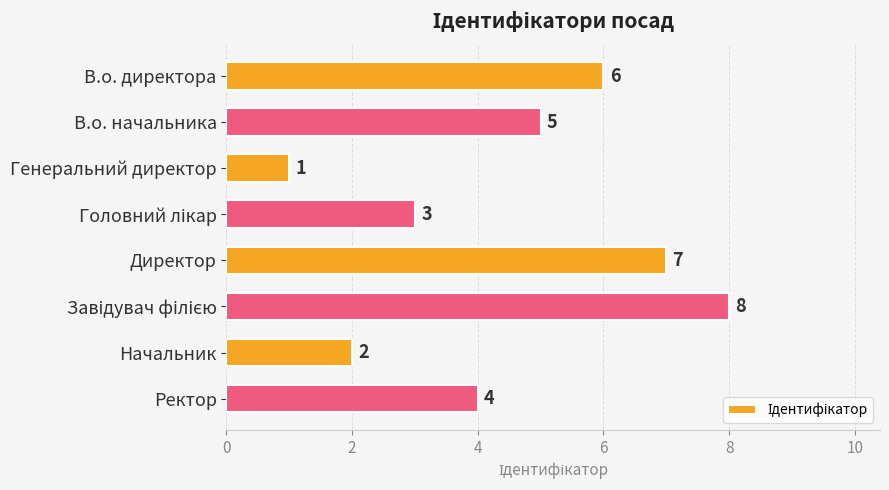

The chart shows a value of 7 at Директор. True or false?

True